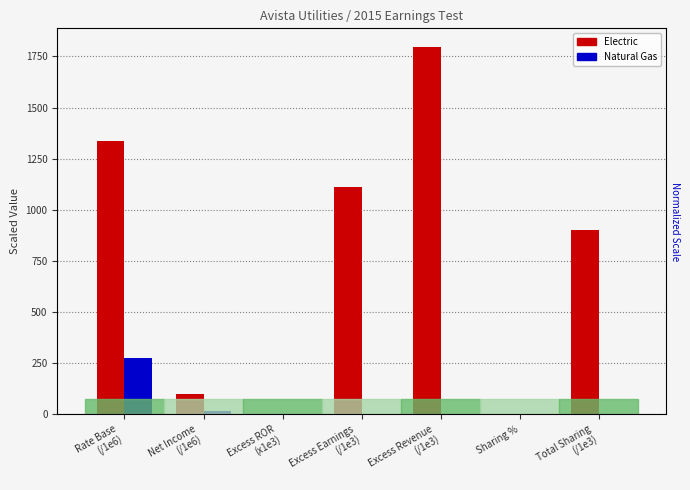

Reading left to right, transcribe all the data shown in this chart.

Electric: Rate Base
(/1e6)=1338.8	Net Income
(/1e6)=99.1	Excess ROR
(x1e3)=0.0	Excess Earnings
(/1e3)=1113.4	Excess Revenue
(/1e3)=1797.8	Sharing %=0.5	Total Sharing
(/1e3)=898.9
Natural Gas: Rate Base
(/1e6)=273.0	Net Income
(/1e6)=16.8	Excess ROR
(x1e3)=-0.0	Excess Earnings
(/1e3)=0.0	Excess Revenue
(/1e3)=0.0	Sharing %=0.5	Total Sharing
(/1e3)=0.0